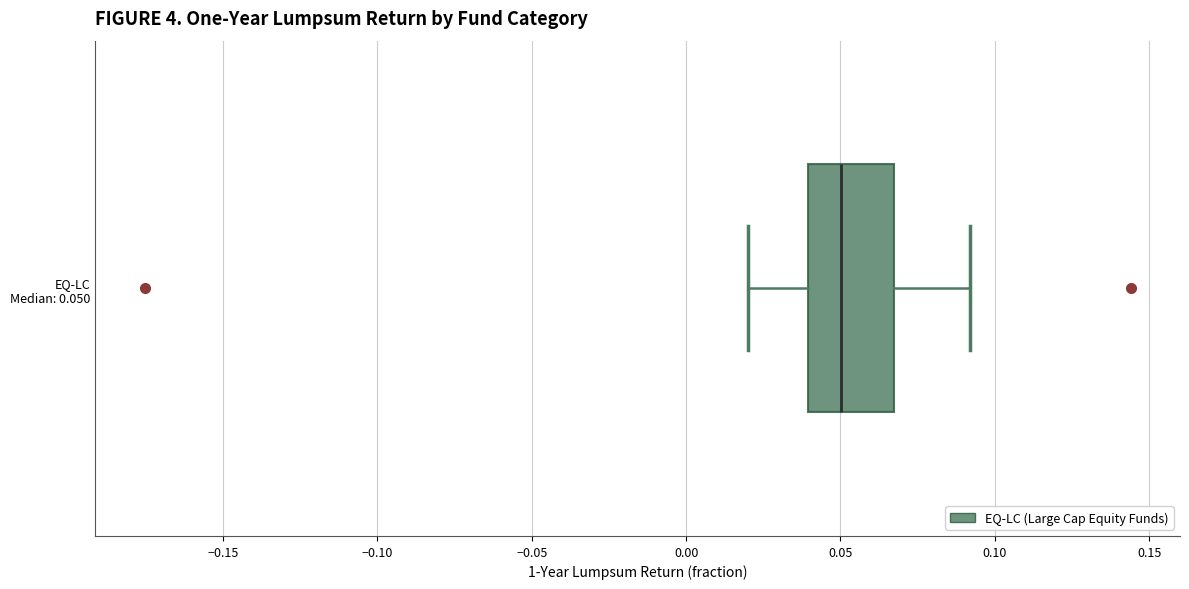

Transcribe this box plot: give where the median line is, the range the box spans, and where the two whiskers end, as read against the x-axis. The values are not printed on the chart, so give them approximately, as read against the axis.

median 0.050, box 0.040 to 0.065, whiskers 0.020 to 0.090